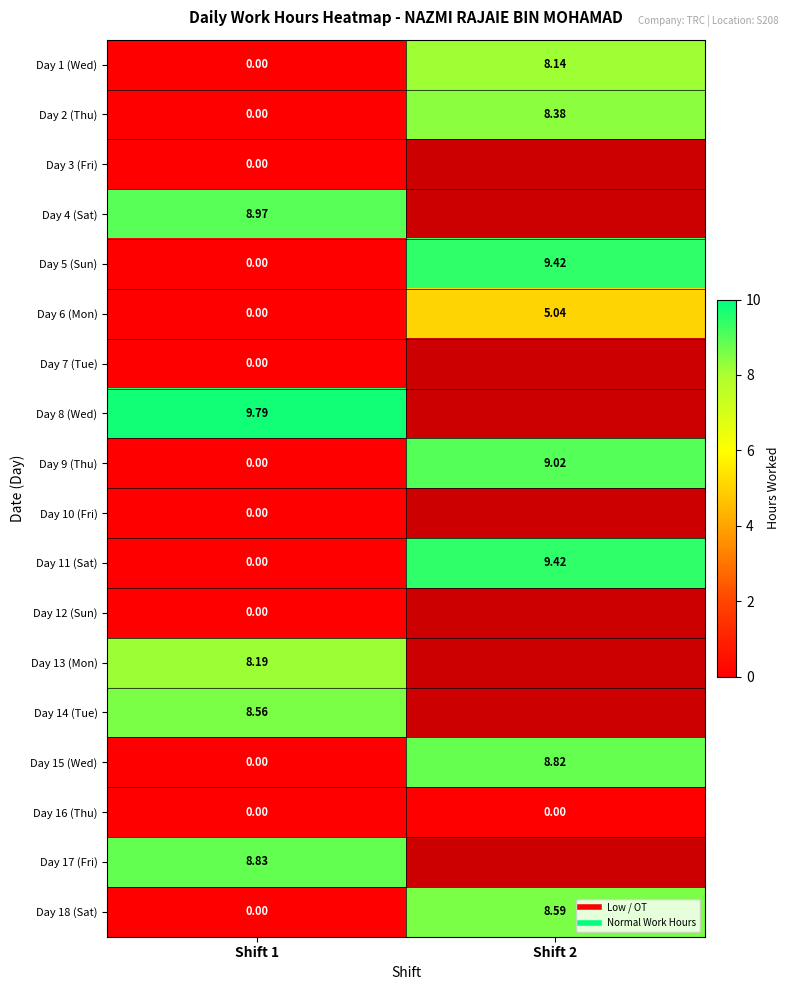

Between Shift 2 and Shift 1, which is larger?

Shift 2